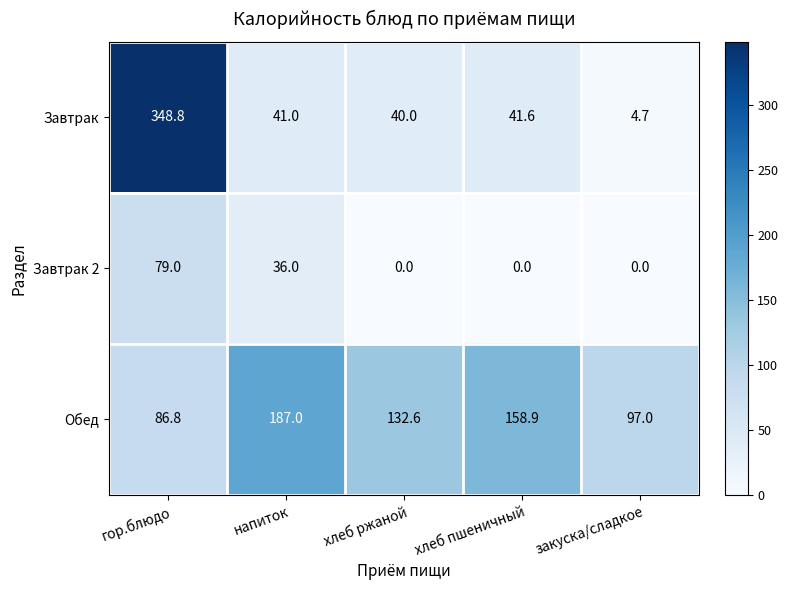

What is the spread (max minus min) of values at гор.блюдо?

269.8